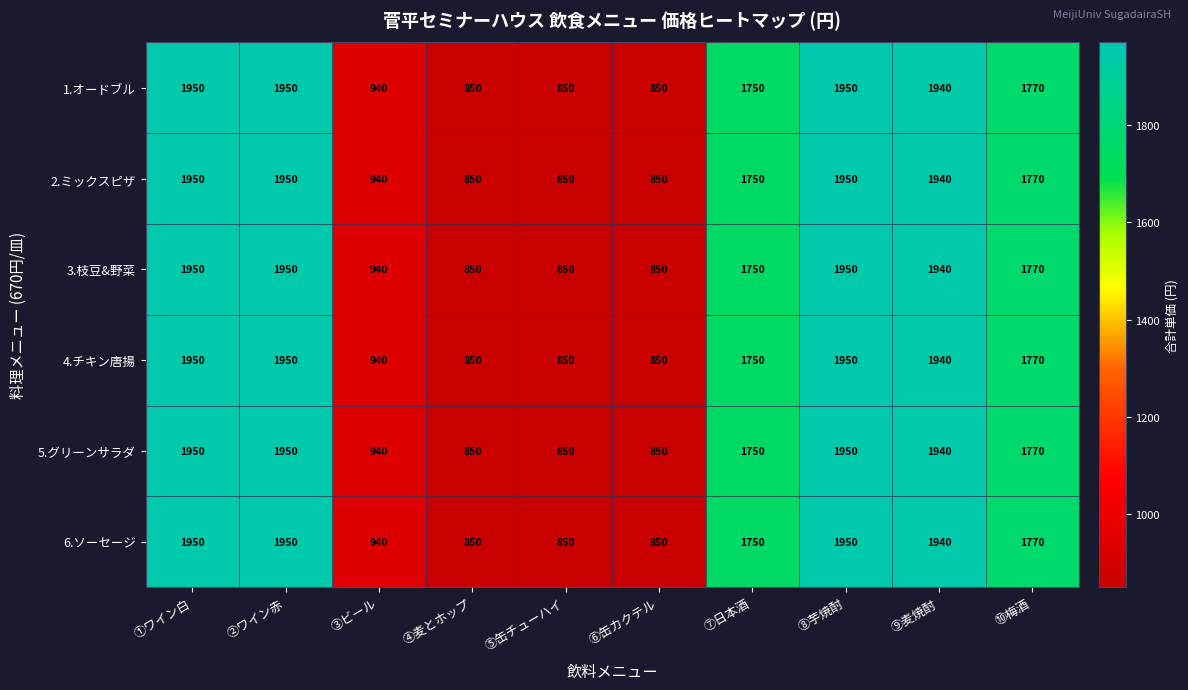

Where does the 5.グリーンサラダ series first go above 1770?

①ワイン白